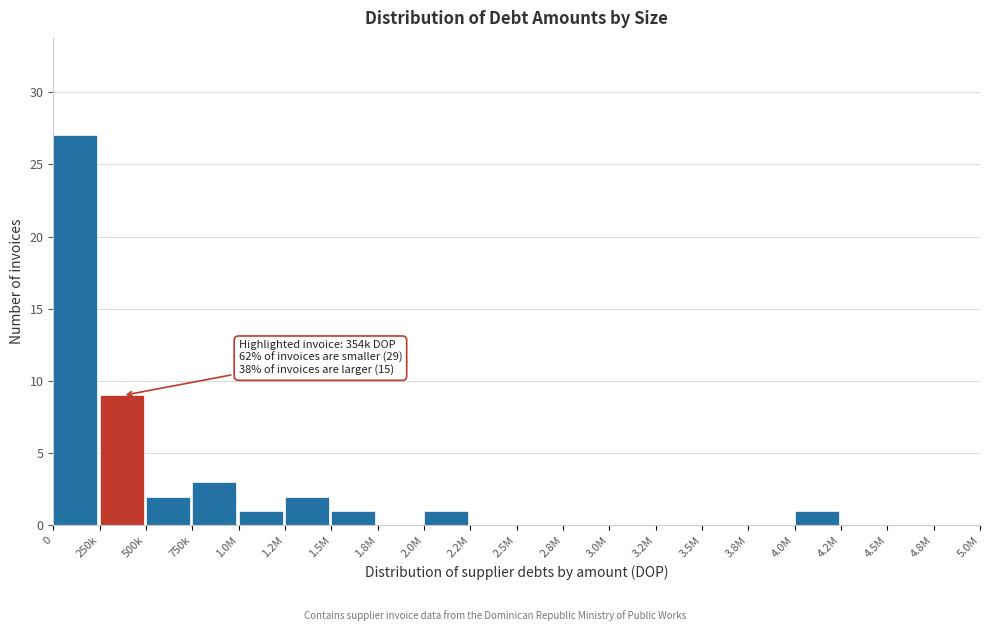

Reading left to right, list all the values displayed in this chart.

0=27	250k=9	500k=2	750k=3	1.0M=1	1.2M=2	1.5M=1	1.8M=0	2.0M=1	2.2M=0	2.5M=0	2.8M=0	3.0M=0	3.2M=0	3.5M=0	3.8M=0	4.0M=1	4.2M=0	4.5M=0	4.8M=0